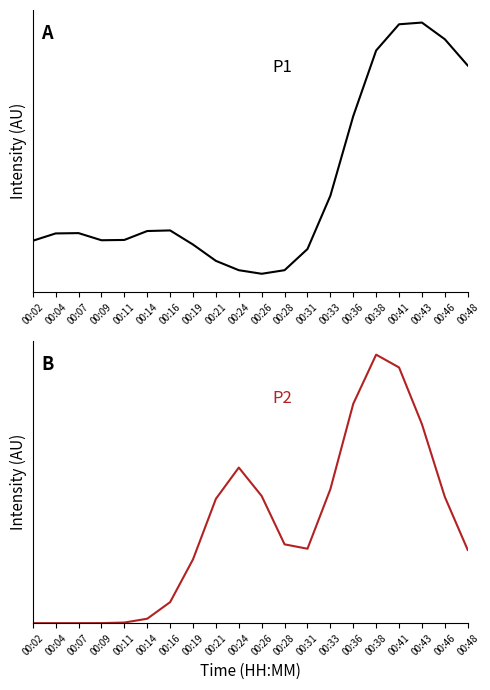

What is the value of the P1 point at the 2nd from the left?

0.1